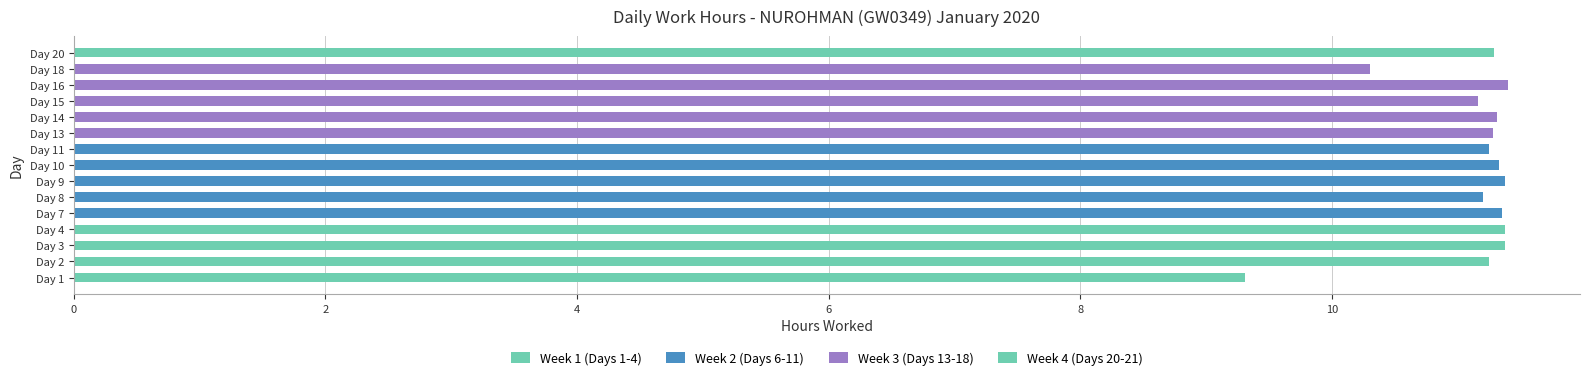

What is the maximum value shown in the chart?

11.4